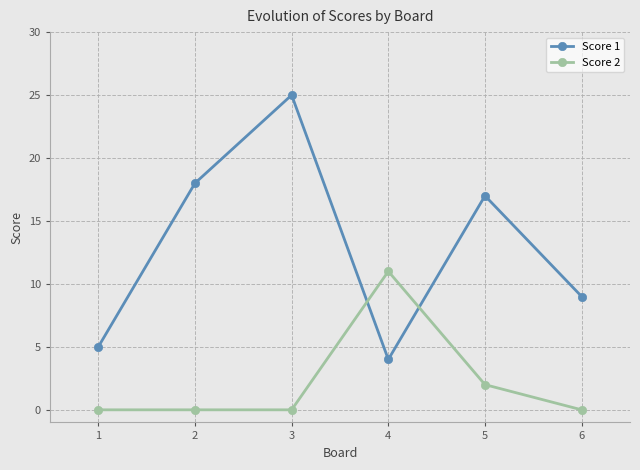

Is it true that Score 1 equals 2 at 4?

False